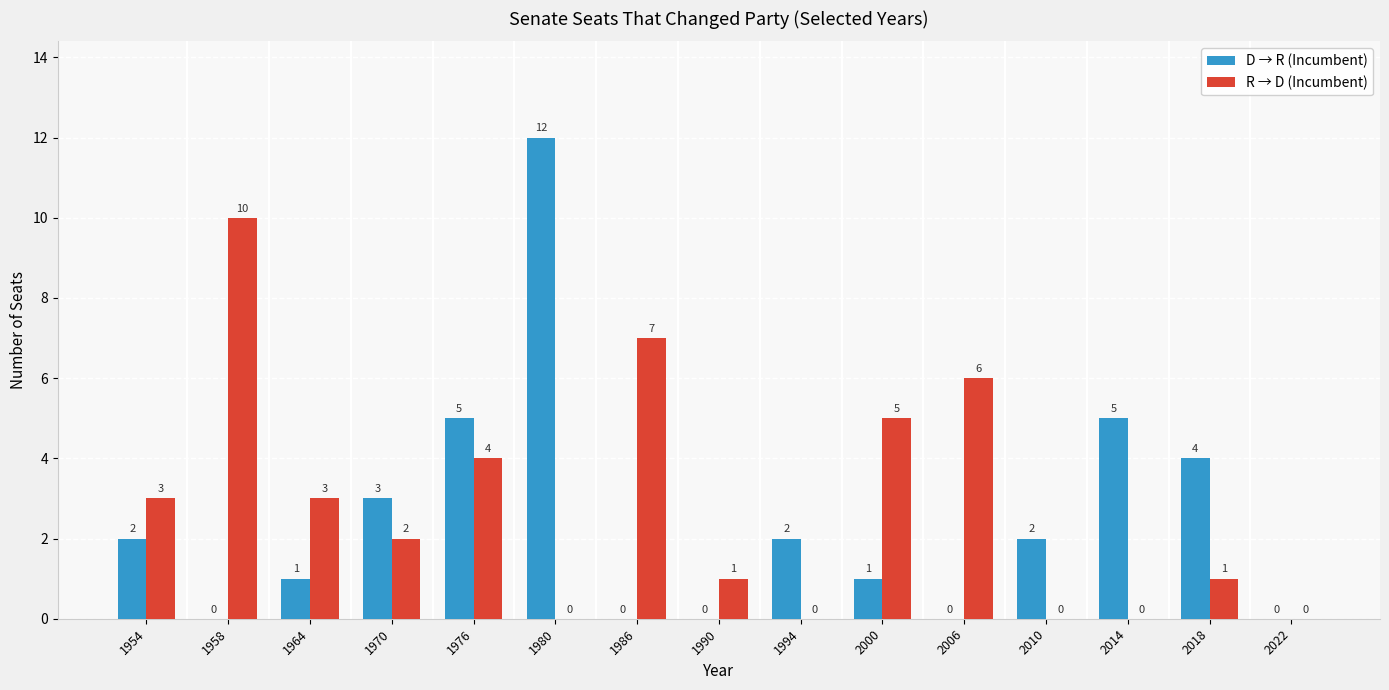

Count the number of data series in this chart.

2